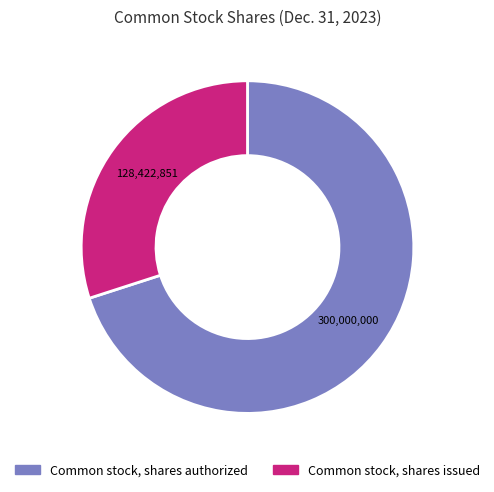

Does Common stock, shares authorized account for over 50% of the chart?

Yes